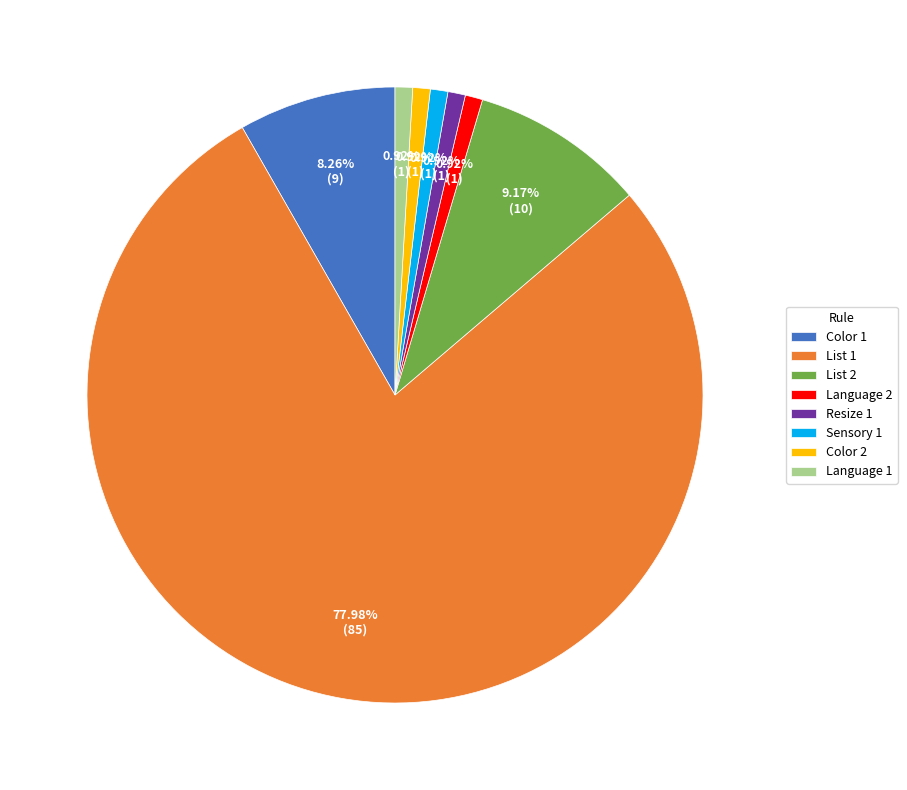

Does Color 2 represent more than half of the total?

No